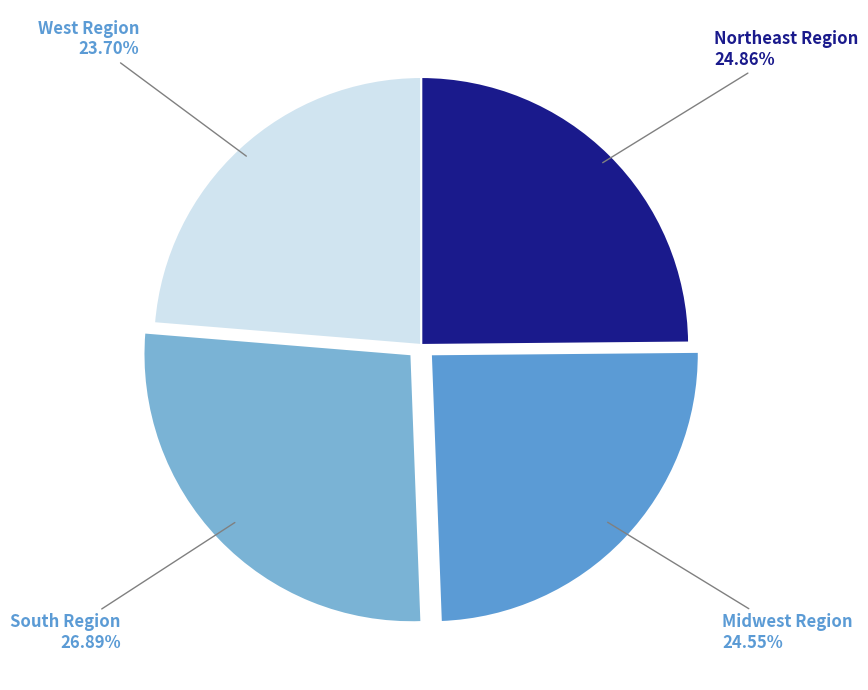

Count the number of slices in the pie.

4